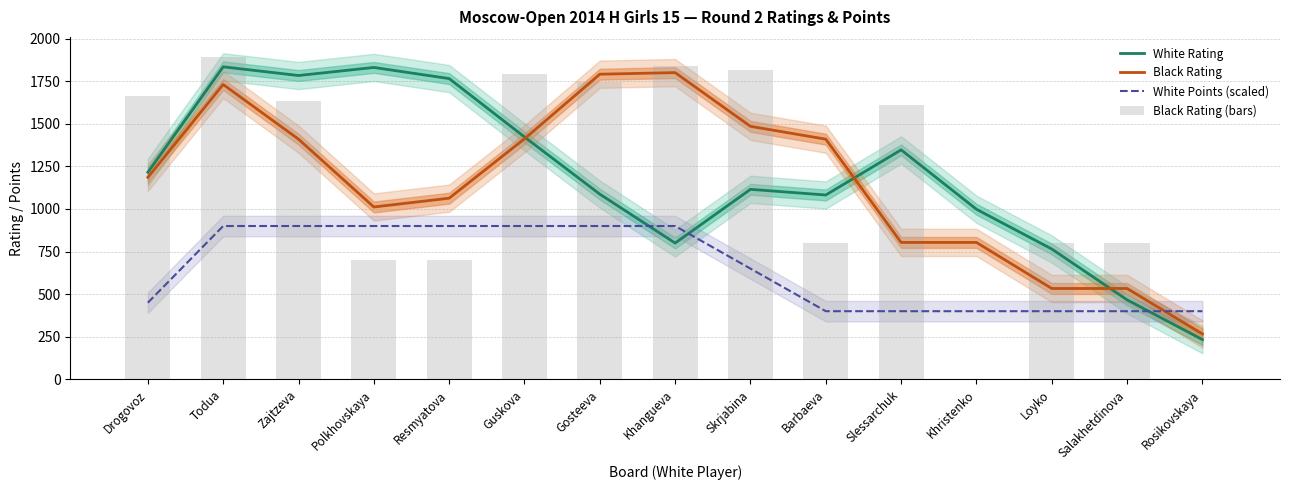

What is the difference between the maximum and minimum values in the White Rating series?

1601.0